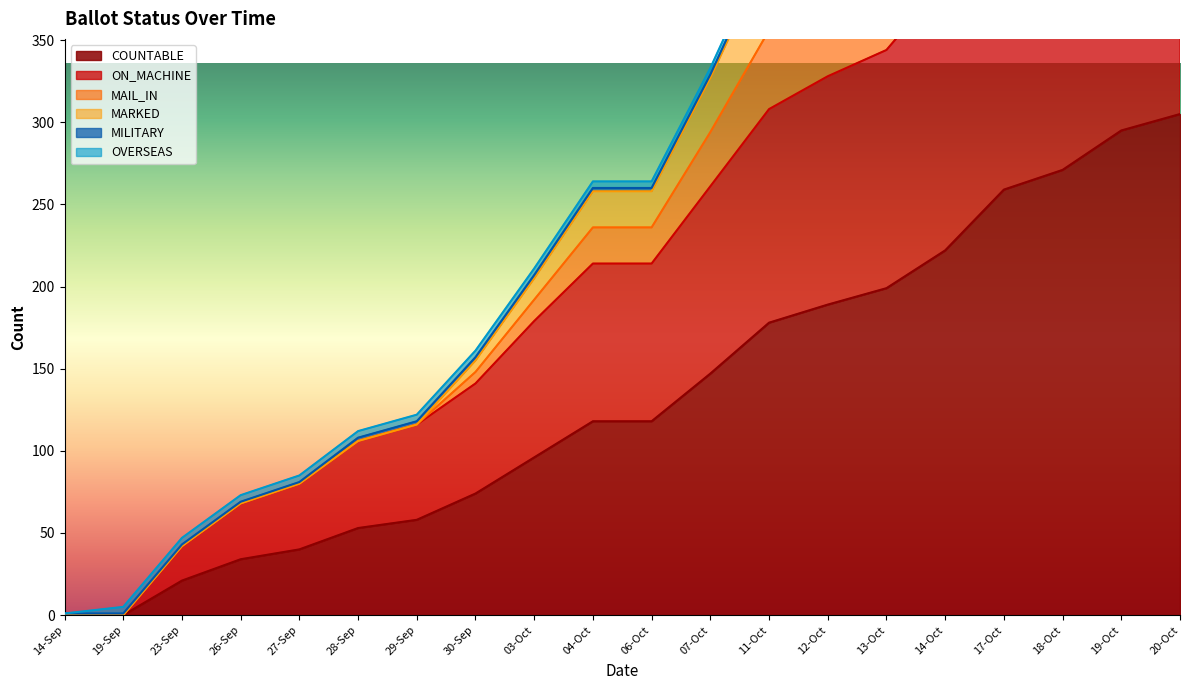

True or false: COUNTABLE has a value of 110 at 14-Oct.

False